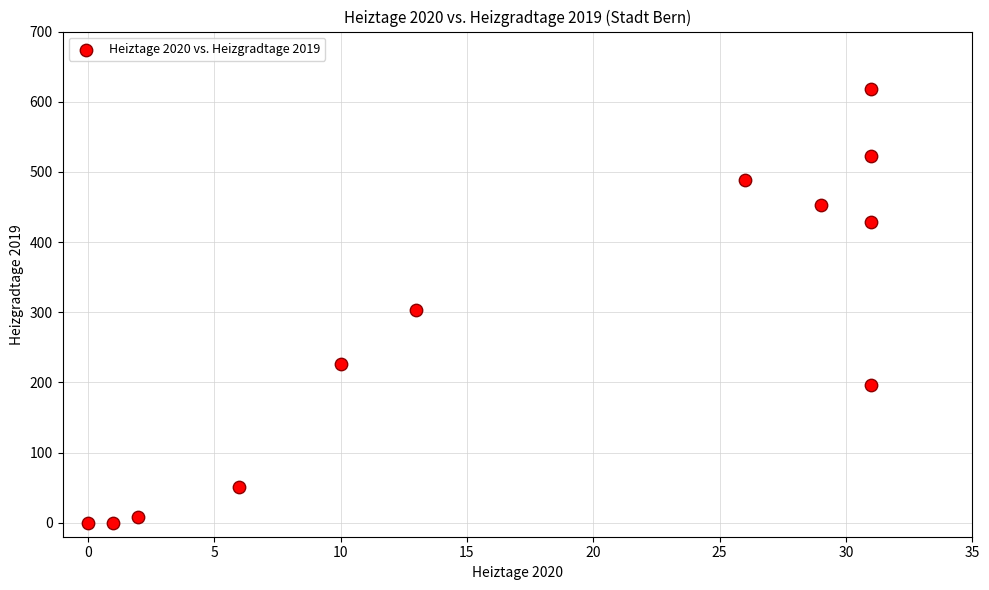

What is the average Y value?

275